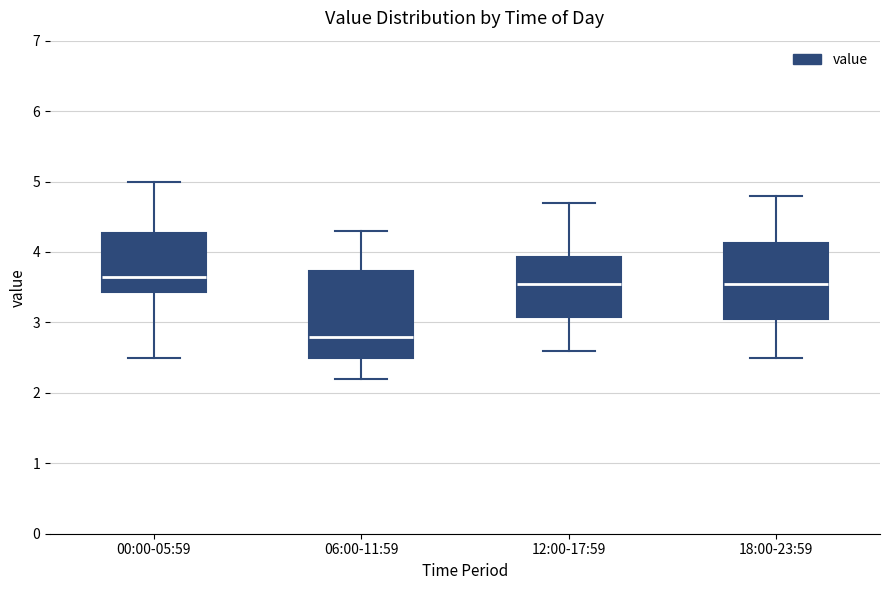

Where is the lower edge of the box for 18:00-23:59 on the y-axis? The values are not printed on the chart, so give them approximately, as read against the axis.

3.1